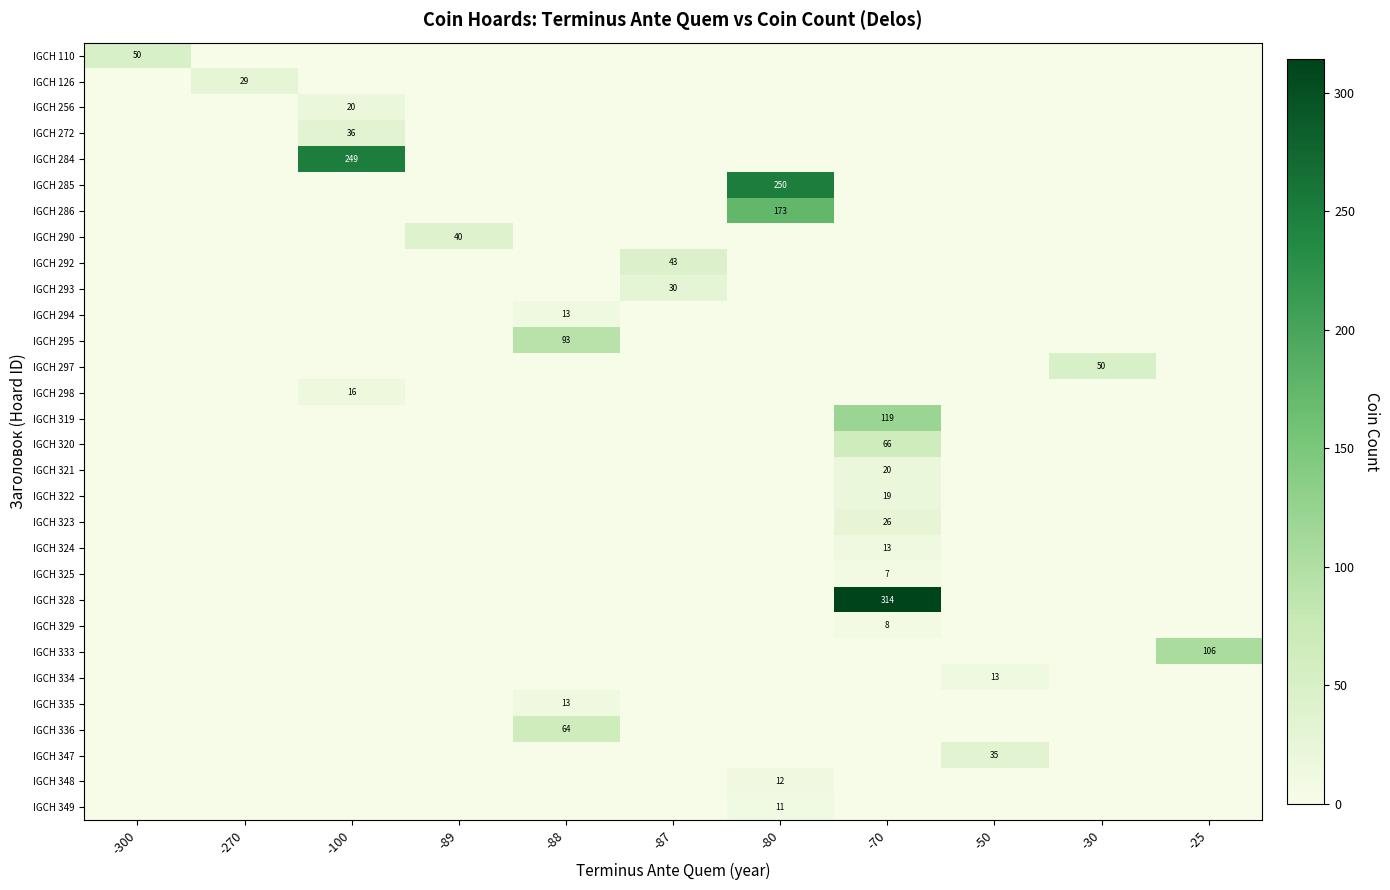

The value of IGCH 272 at -100 is 36. True or false?

True